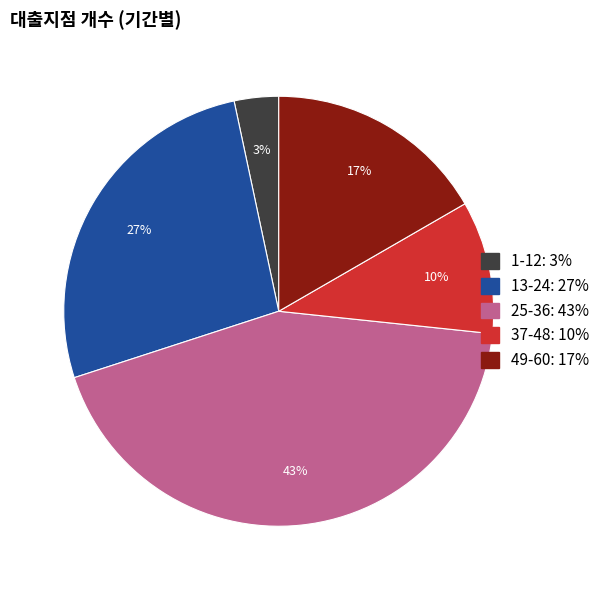

Which has a higher value, 49-60 or 13-24?

13-24